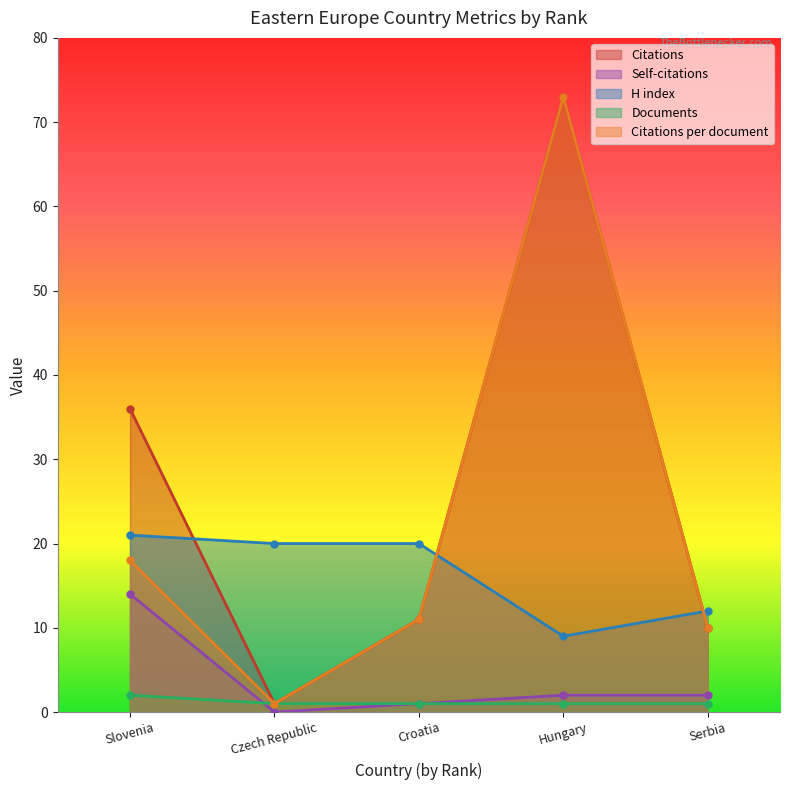

Is it true that Documents equals 2 at Slovenia?

True